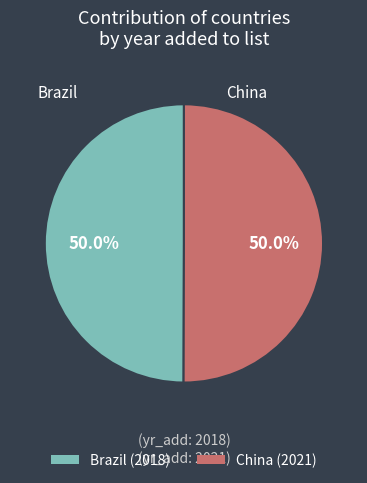

What is the ratio of the value at China (2021) to the value at Brazil (2018)?

1.0